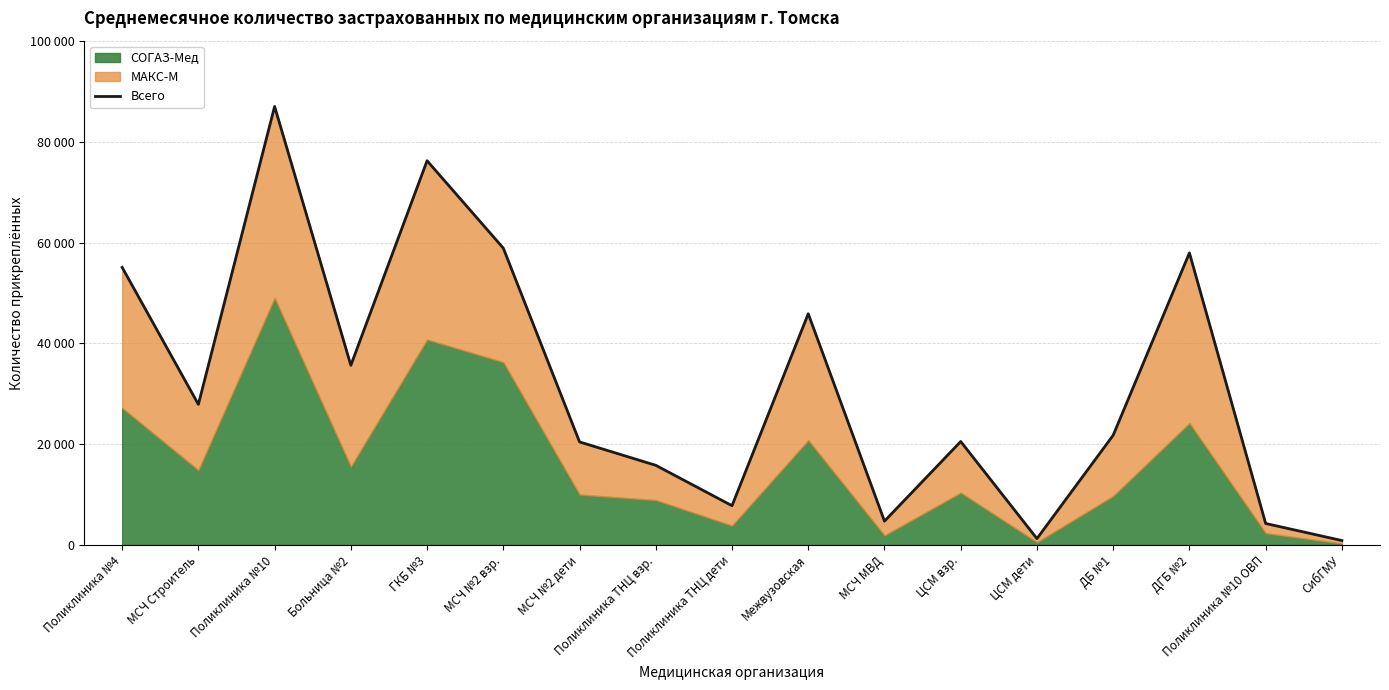

Reading right to left, extract all data points from this chart.

СибГМУ=871	Поликлиника №10 ОВП=4256	ДГБ №2=57953	ДБ №1=21772	ЦСМ дети=1253	ЦСМ взр.=20525	МСЧ МВД=4719	Межвузовская=45881	Поликлиника ТНЦ дети=7783	Поликлиника ТНЦ взр.=15799	МСЧ №2 дети=20443	МСЧ №2 взр.=58902	ГКБ №3=76248	Больница №2=35651	Поликлиника №10=87023	МСЧ Строитель=27890	Поликлиника №4=55087